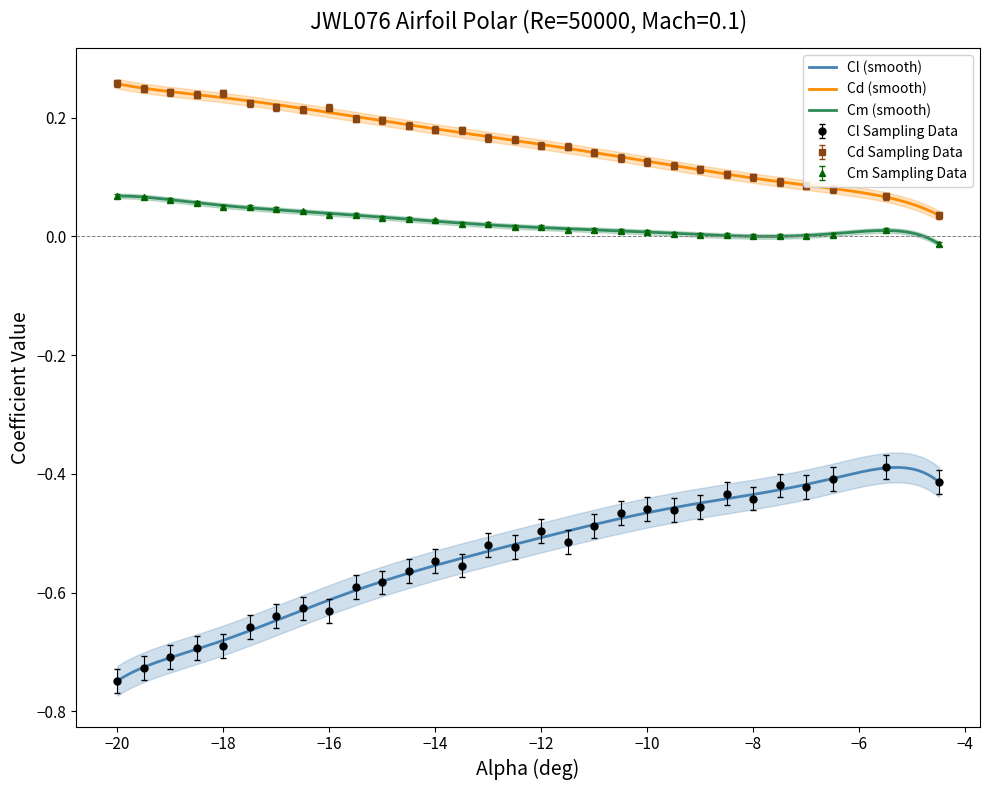

True or false: Cl Sampling Data and Cm Sampling Data cross at least once.

False